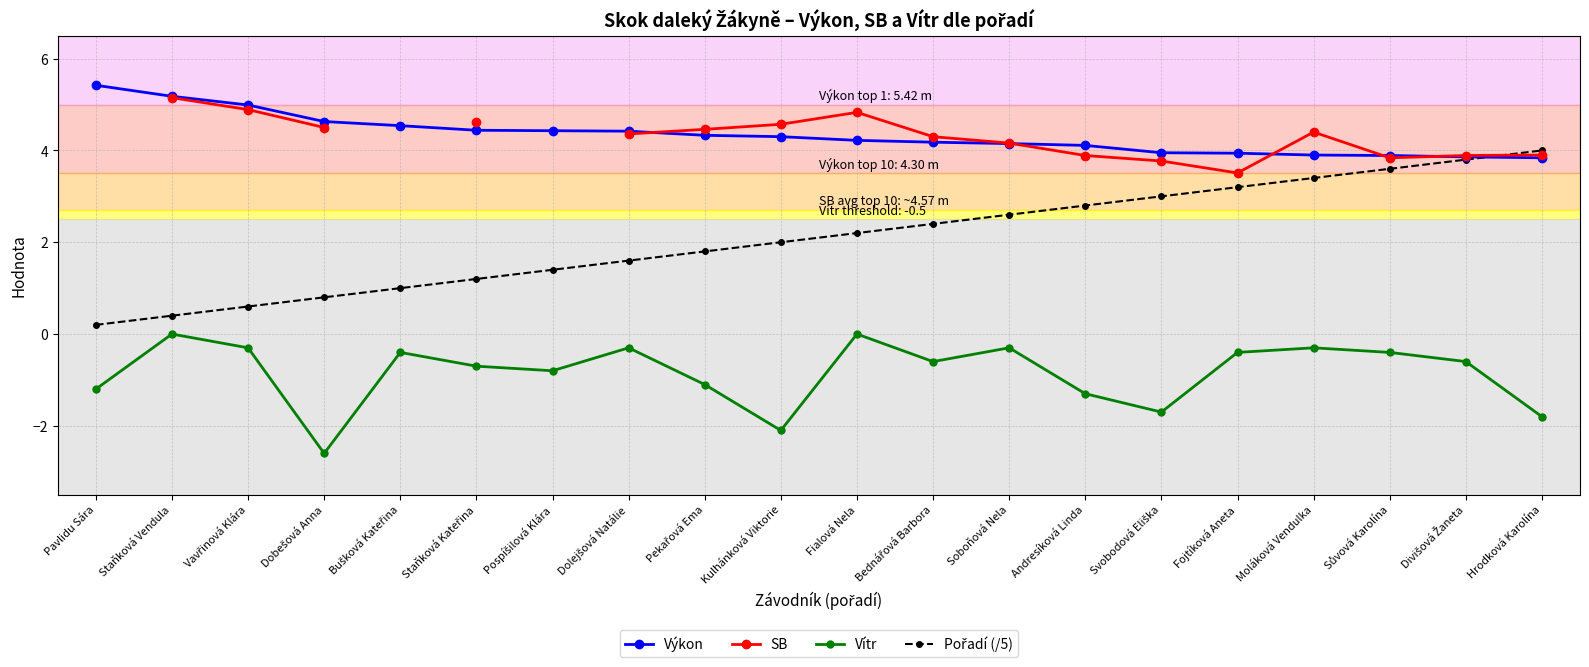

Which has a higher value, Bednářová Barbora or Soboňová Nela?

Bednářová Barbora